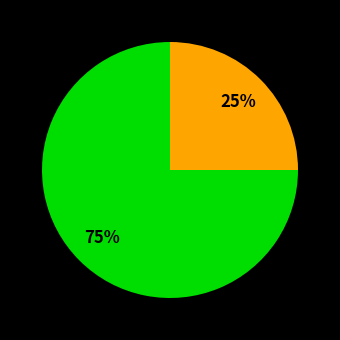

To the nearest percent, what is the difference between the largest and smallest slice percentages?

50%